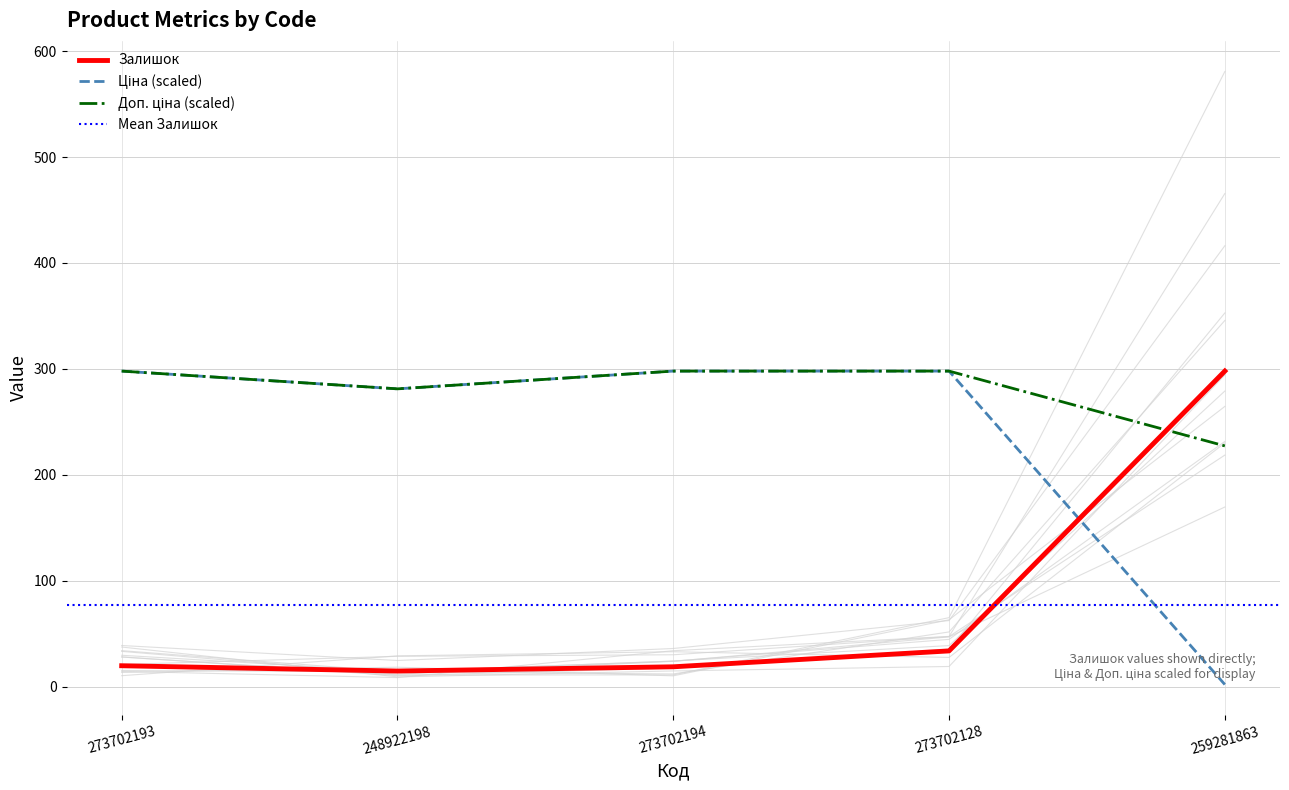

Rank the series at 259281863 from highest to lowest value.

Залишок, Доп. ціна, Ціна